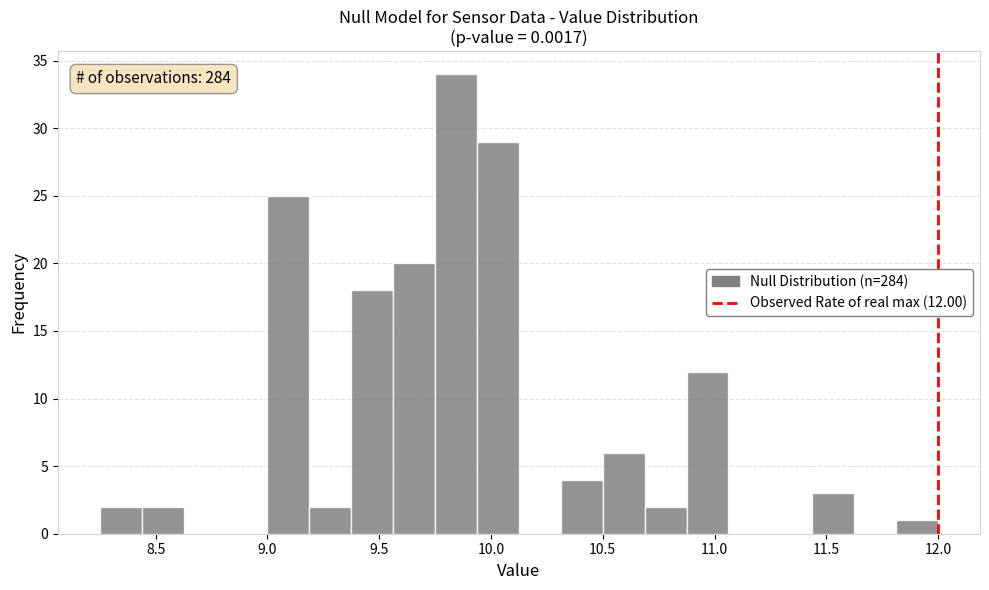

Around what value on the x-axis is the tallest bar? Give the approximate position of its centre, as read against the axis.

9.85